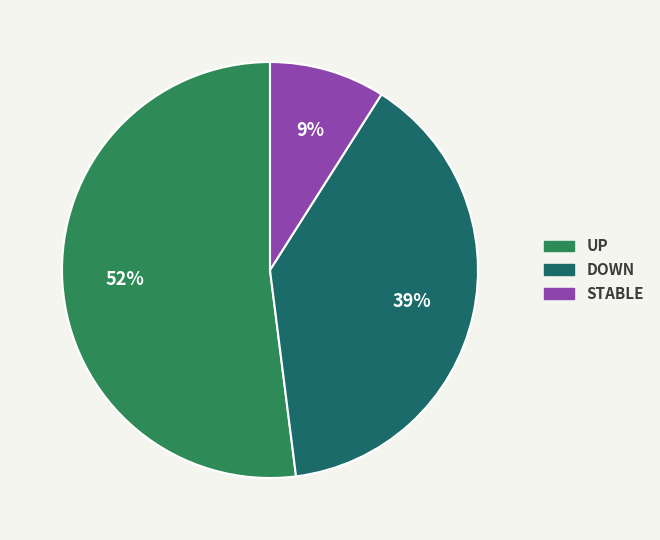

True or false: DOWN accounts for 33% of the total.

False